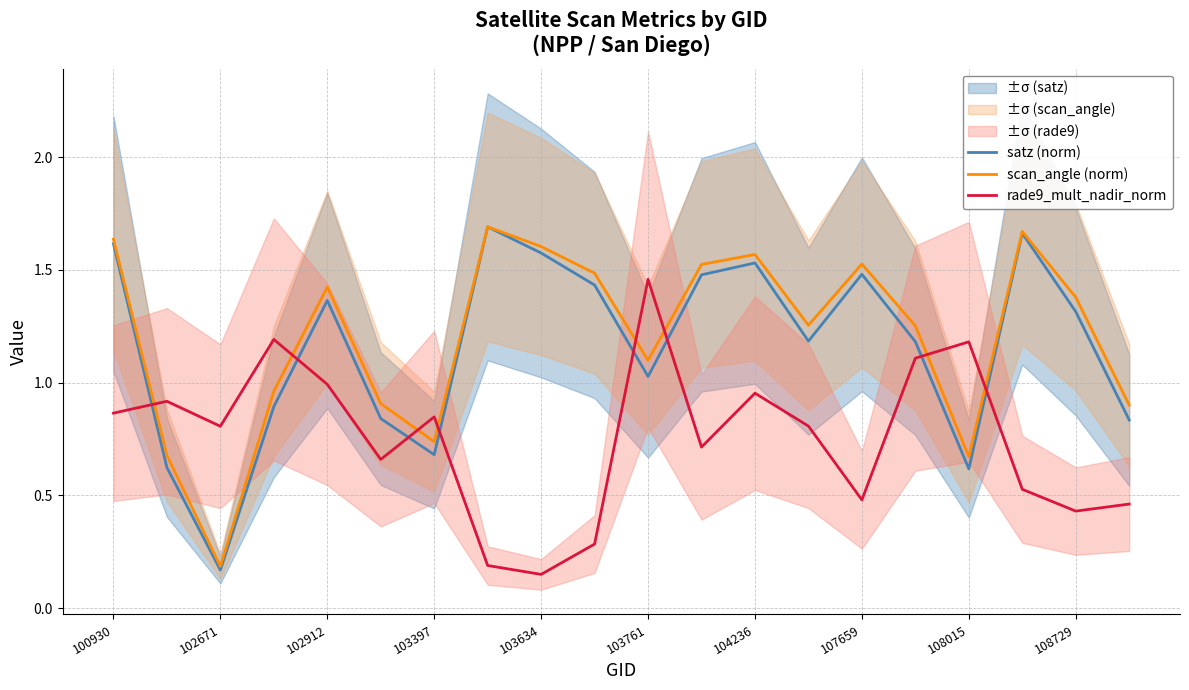

Which series ends up on top after the final intersection of scan_angle (norm) and rade9_mult_nadir_norm?

scan_angle (norm)